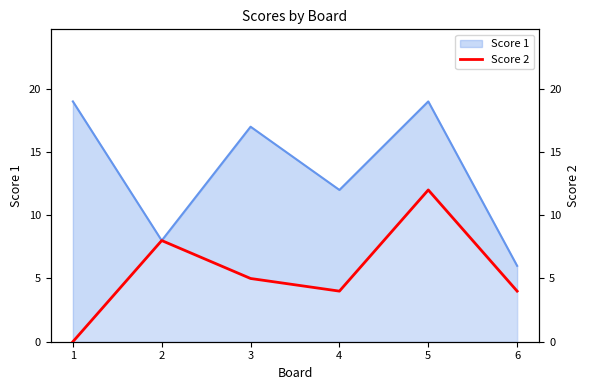

At which label does the data first exceed 5?

2